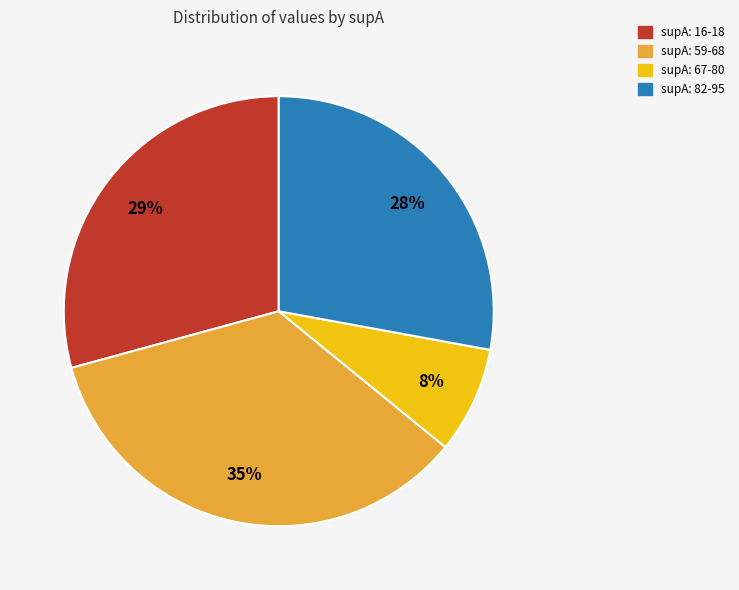

Does any single category account for the majority?

No